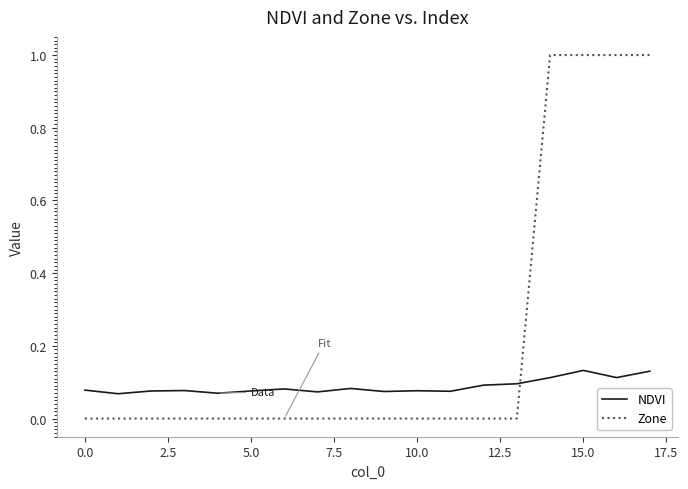

List the series in order of their overall mean, highest first.

Zone, NDVI